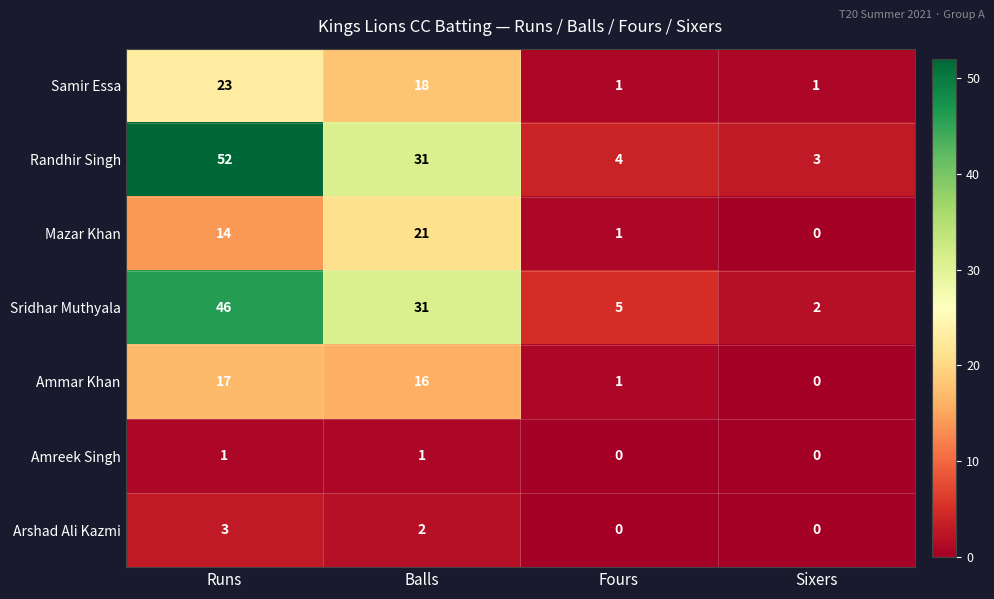

What is the difference between the second highest and minimum values in the Randhir Singh series?

28